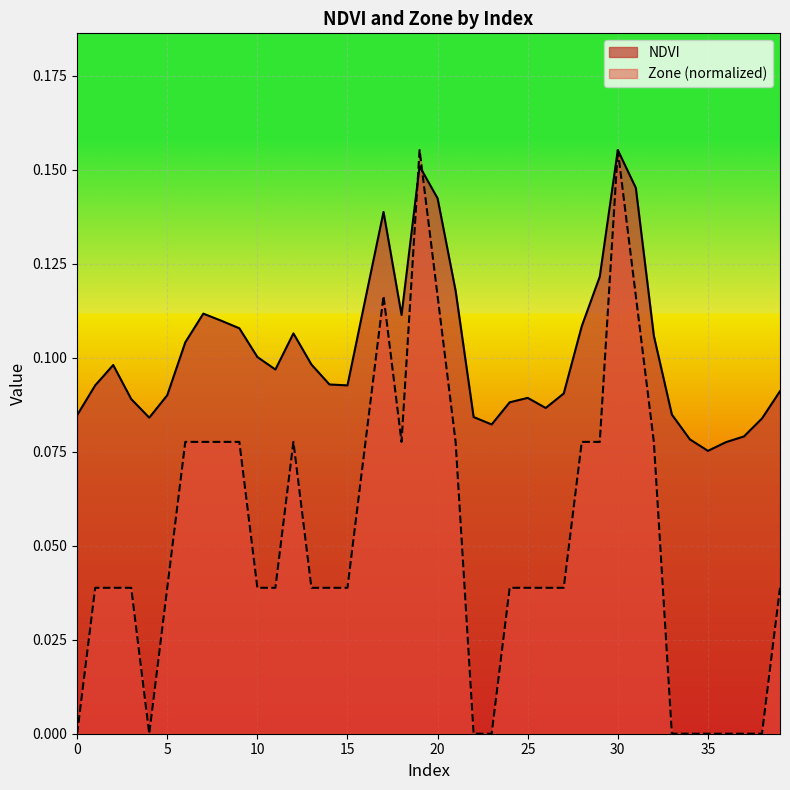

Which has a higher value, 36 or 13?

13